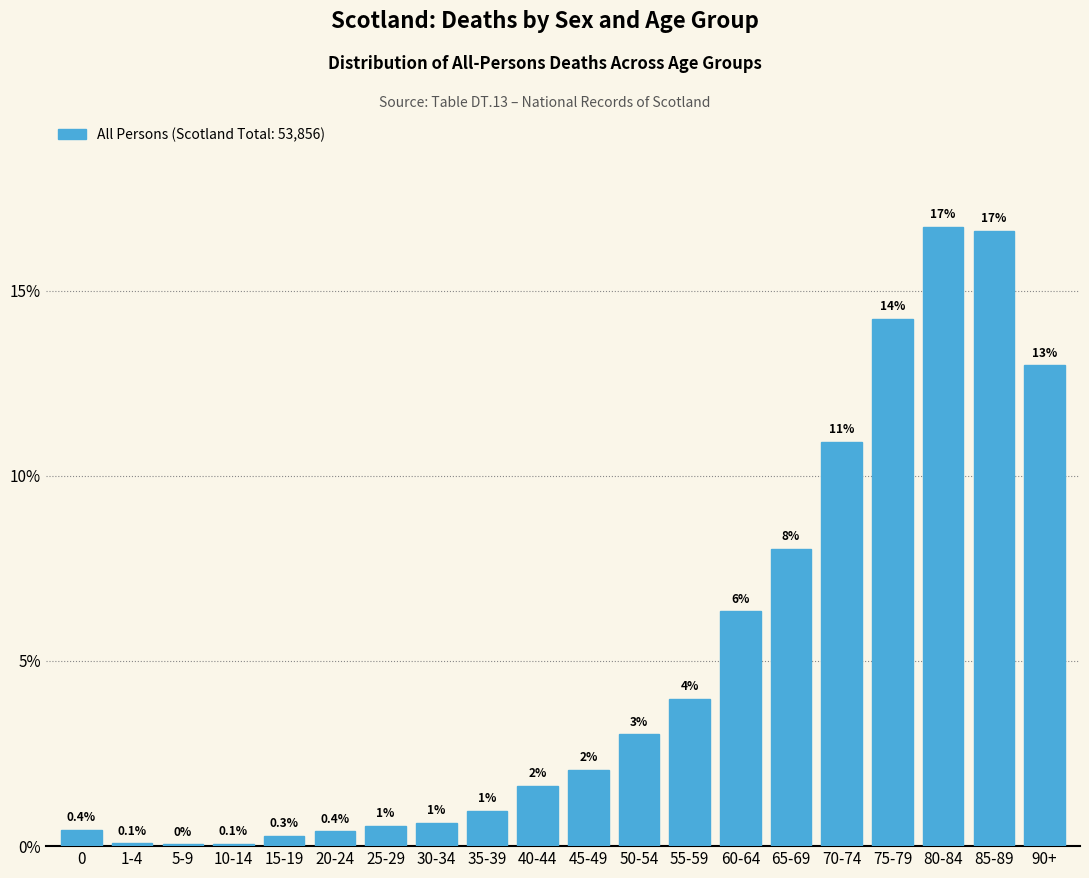

What value does the data have at 50-54?

3.0